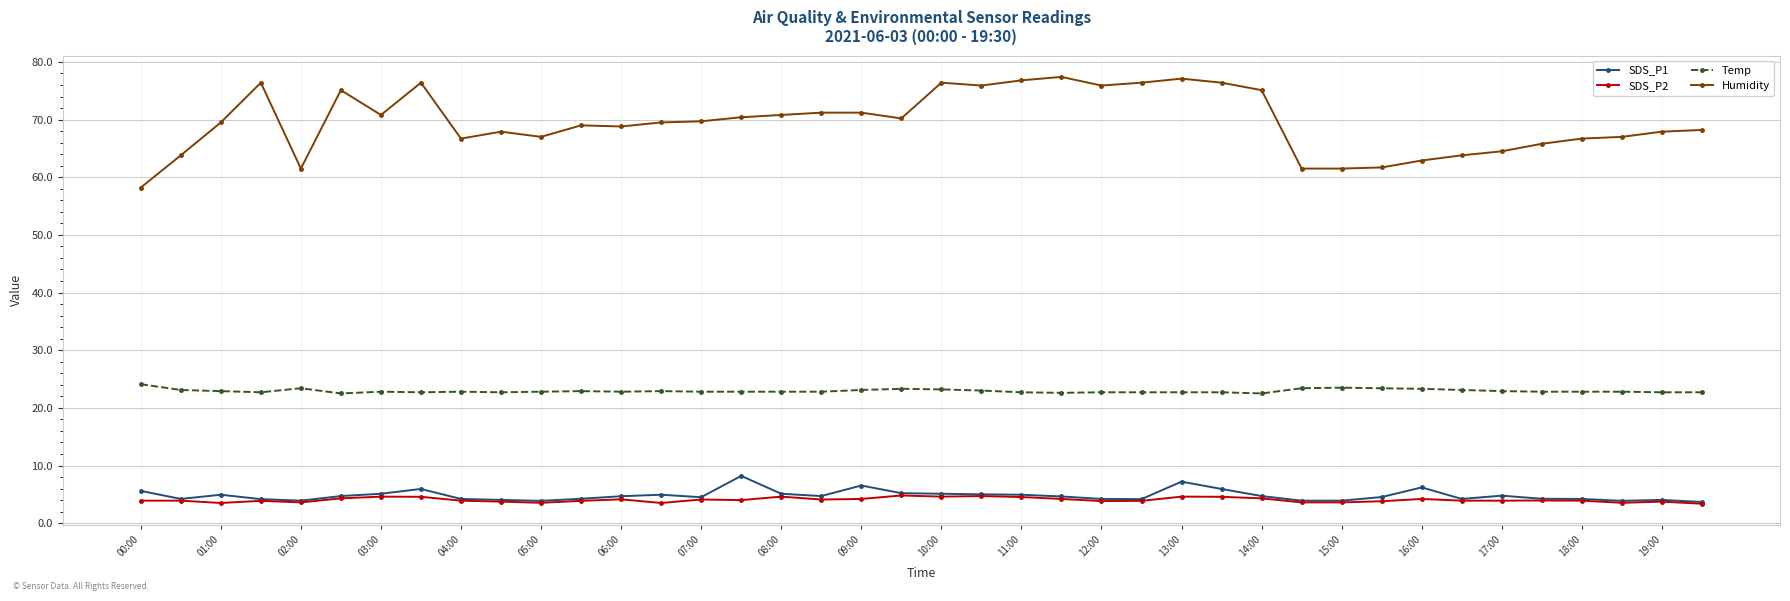

Which series has the widest spread of values?

Humidity